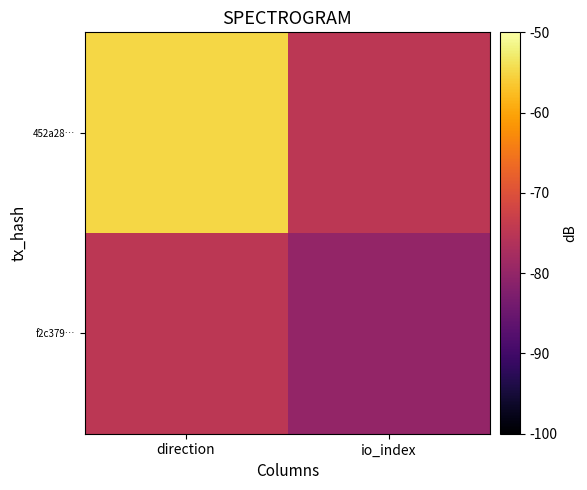

What is the difference between the highest and lowest values at direction?

20